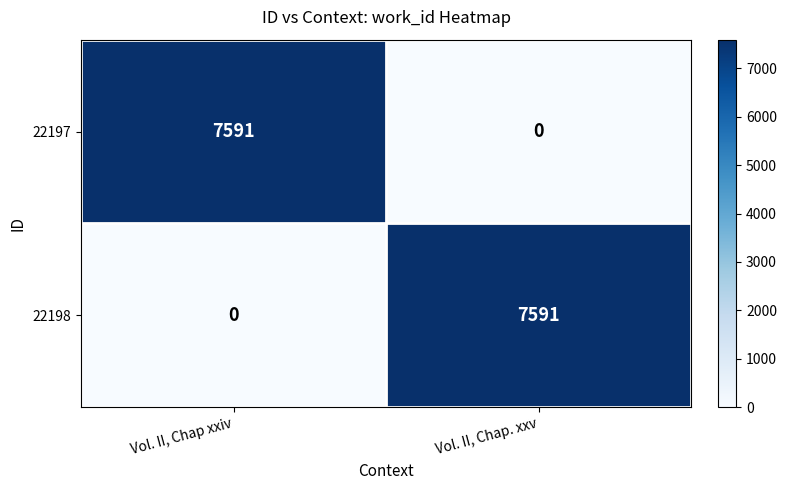

Reading left to right, what are all the values shown in this chart?

22197: Vol. II, Chap xxiv=7591	Vol. II, Chap. xxv=0
22198: Vol. II, Chap xxiv=0	Vol. II, Chap. xxv=7591